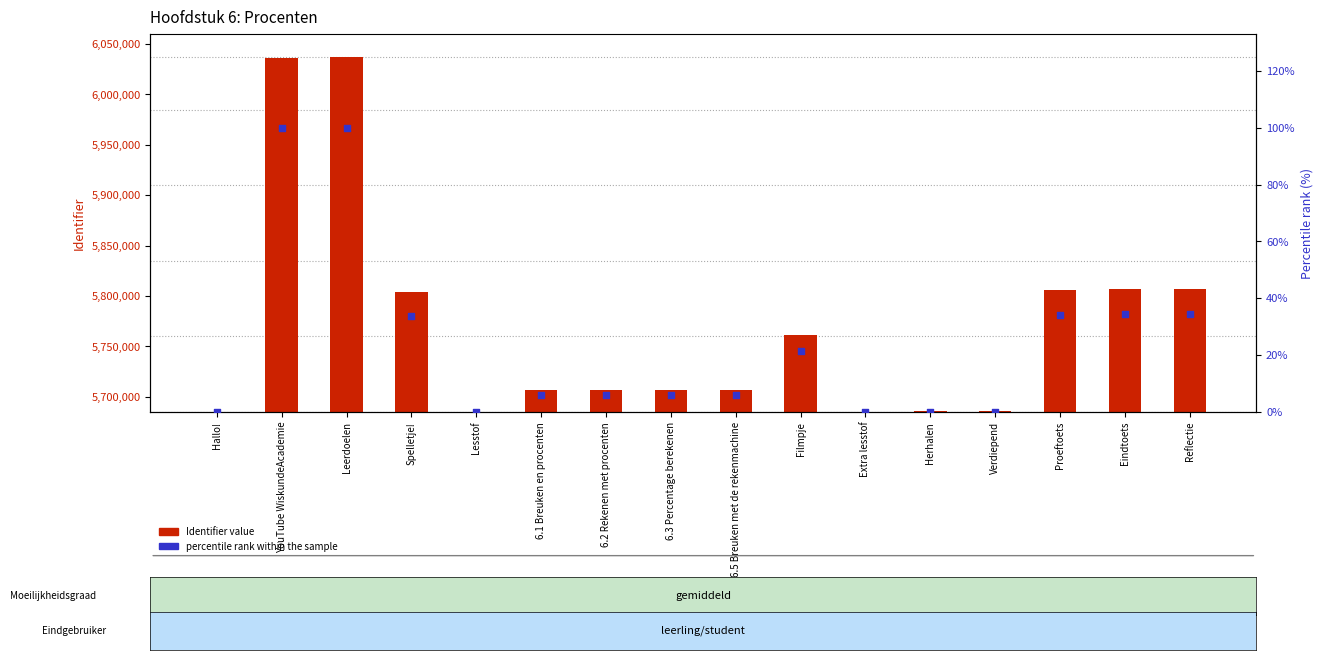

Which series reaches the maximum Y coordinate?

Identifier